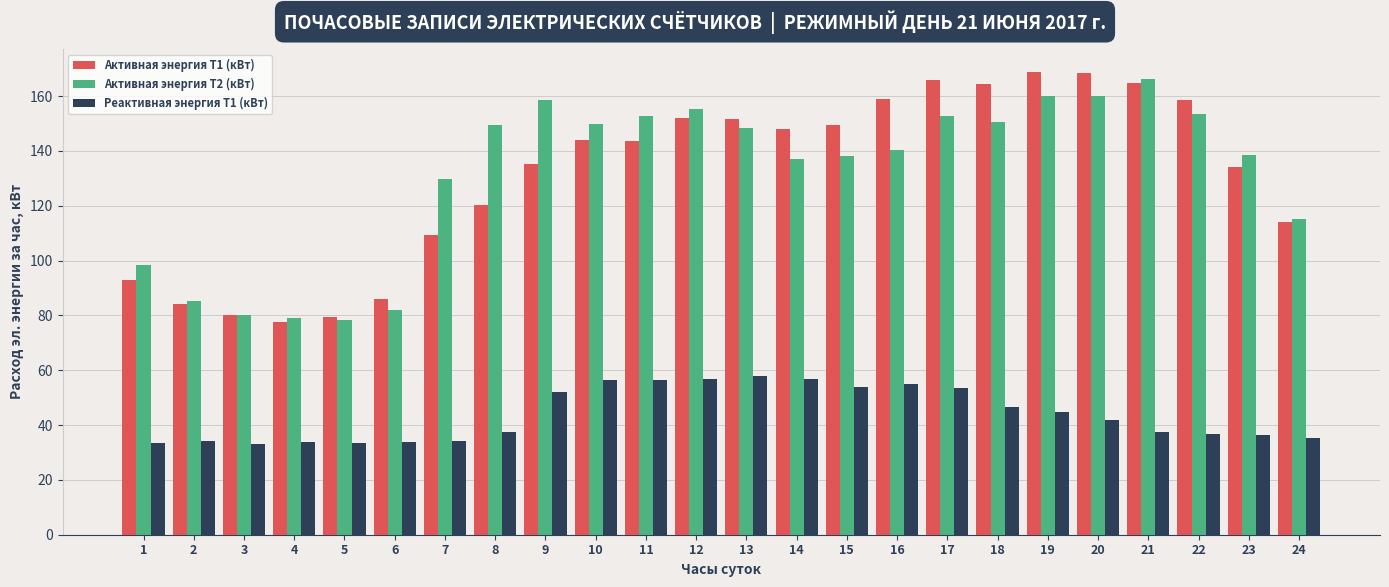

Does the chart contain any negative values?

No